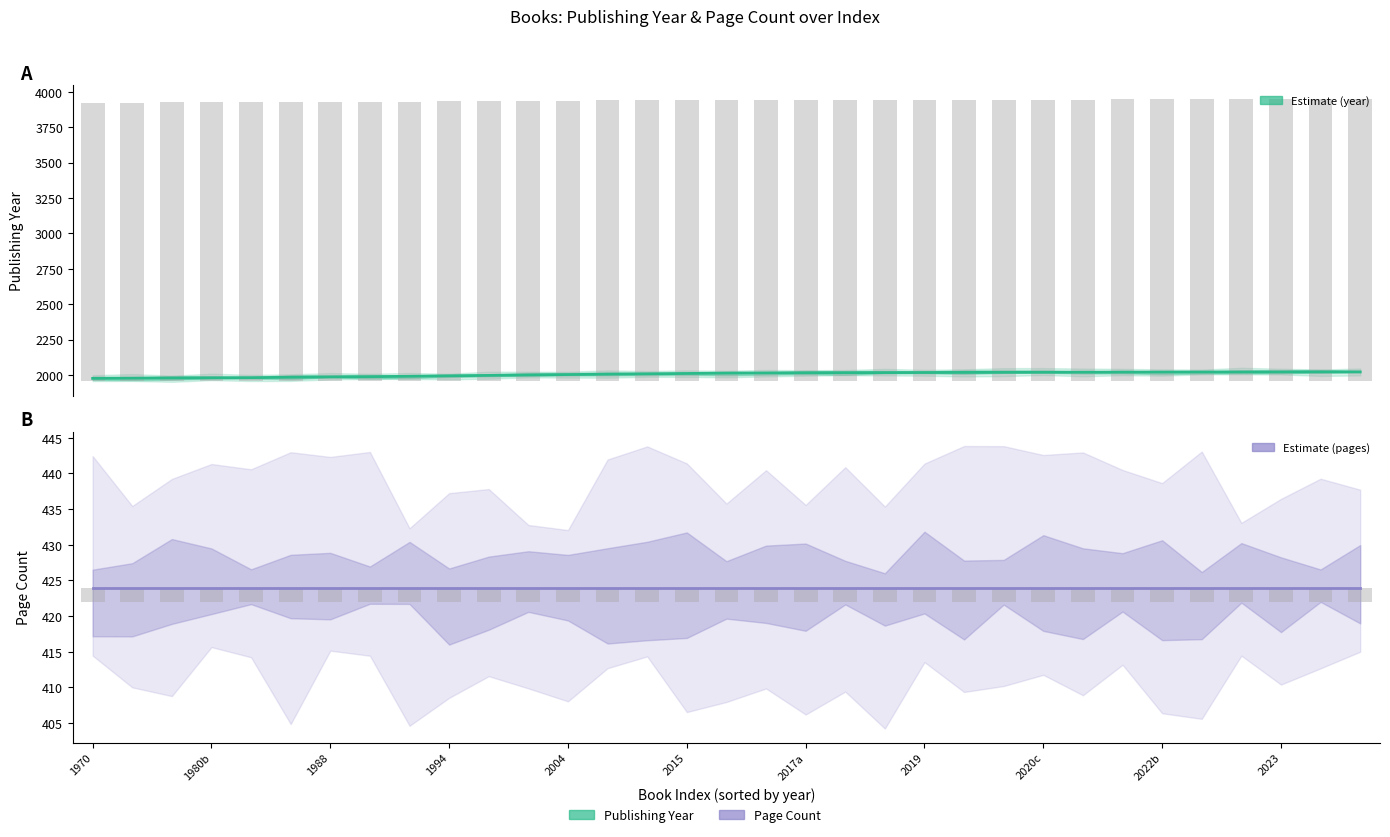

What is the value of the Page Count (estimate) bar at the 21st from the left?

424.0